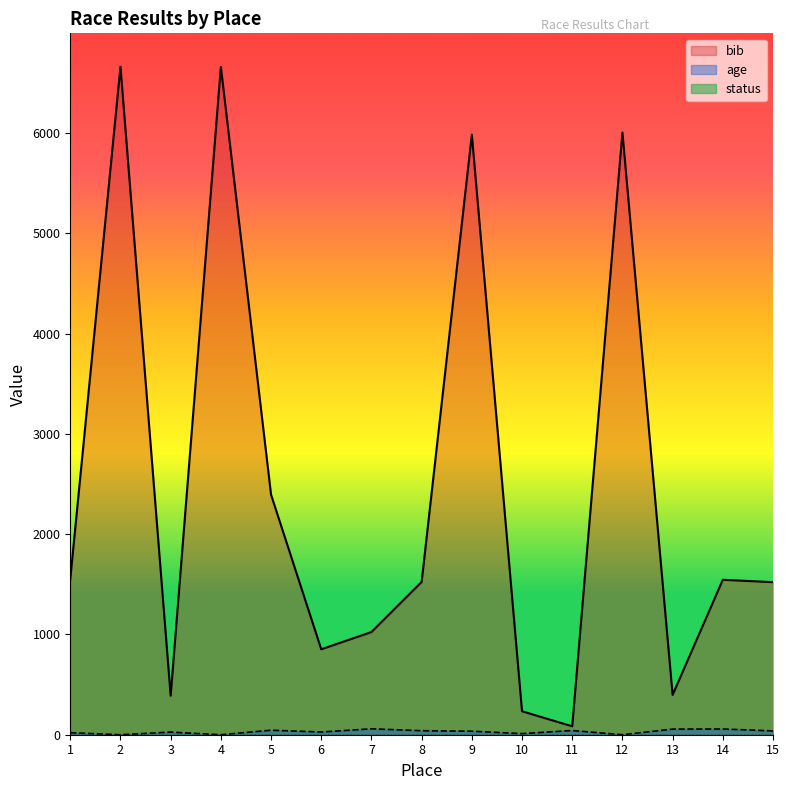

Which series has the largest range (max minus min)?

bib